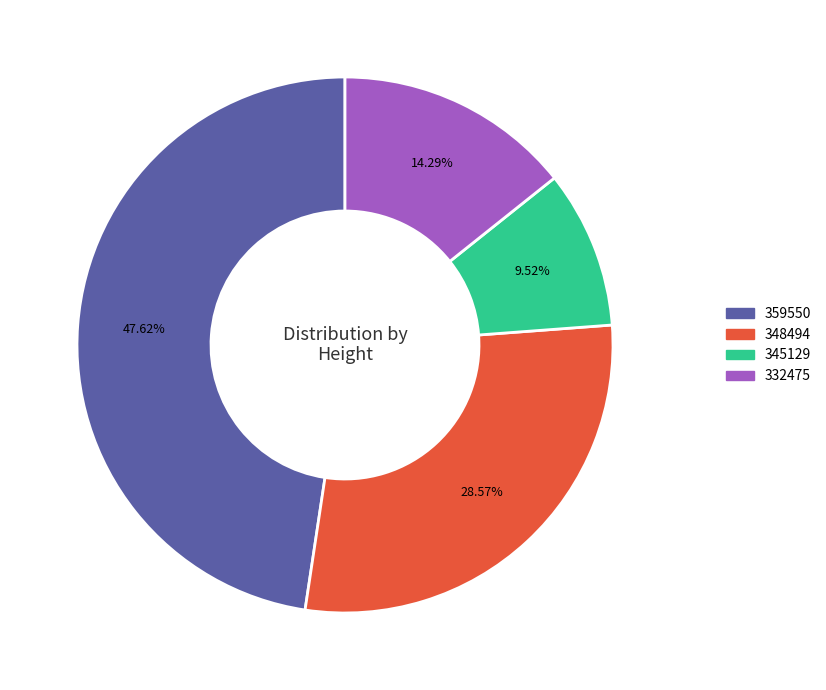

Does 359550 account for over 50% of the chart?

No